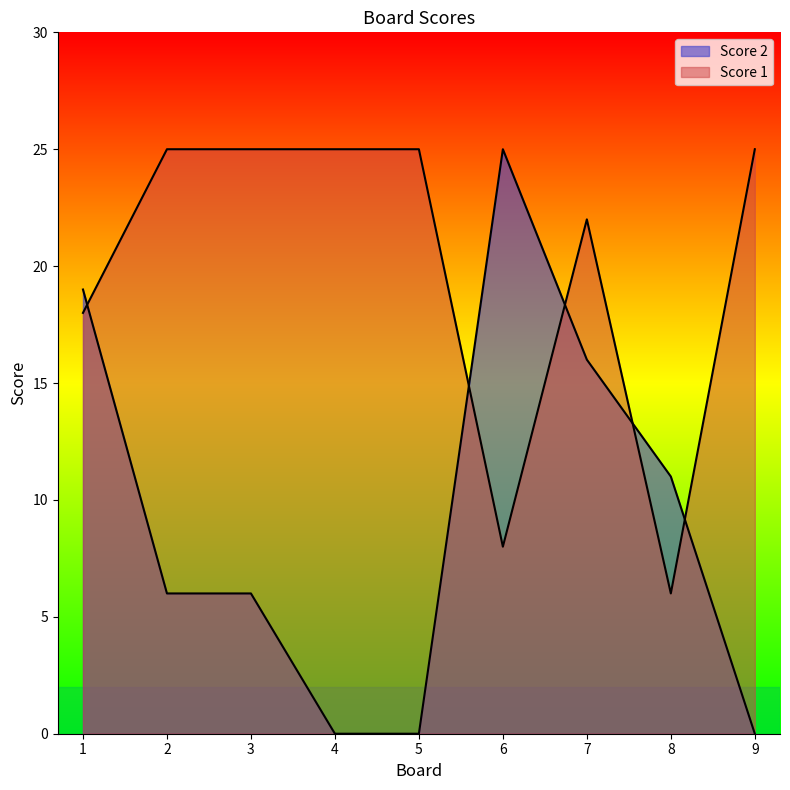

What is the value of the Score 1 point at the 1st from the left?

18